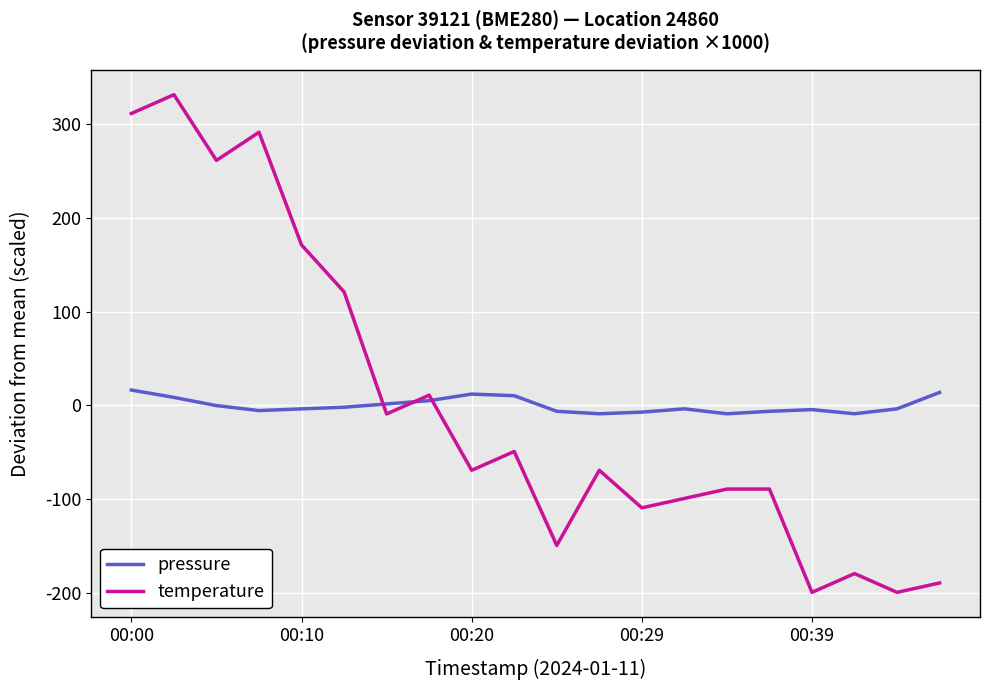

True or false: temperature and pressure cross at least once.

True